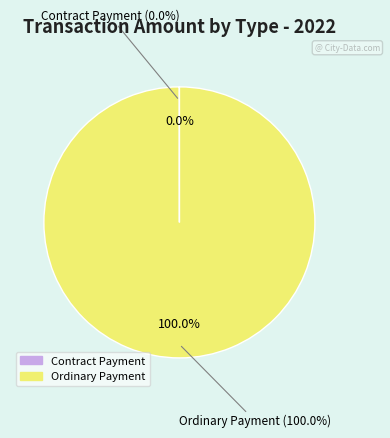

Count the number of slices in the pie.

2